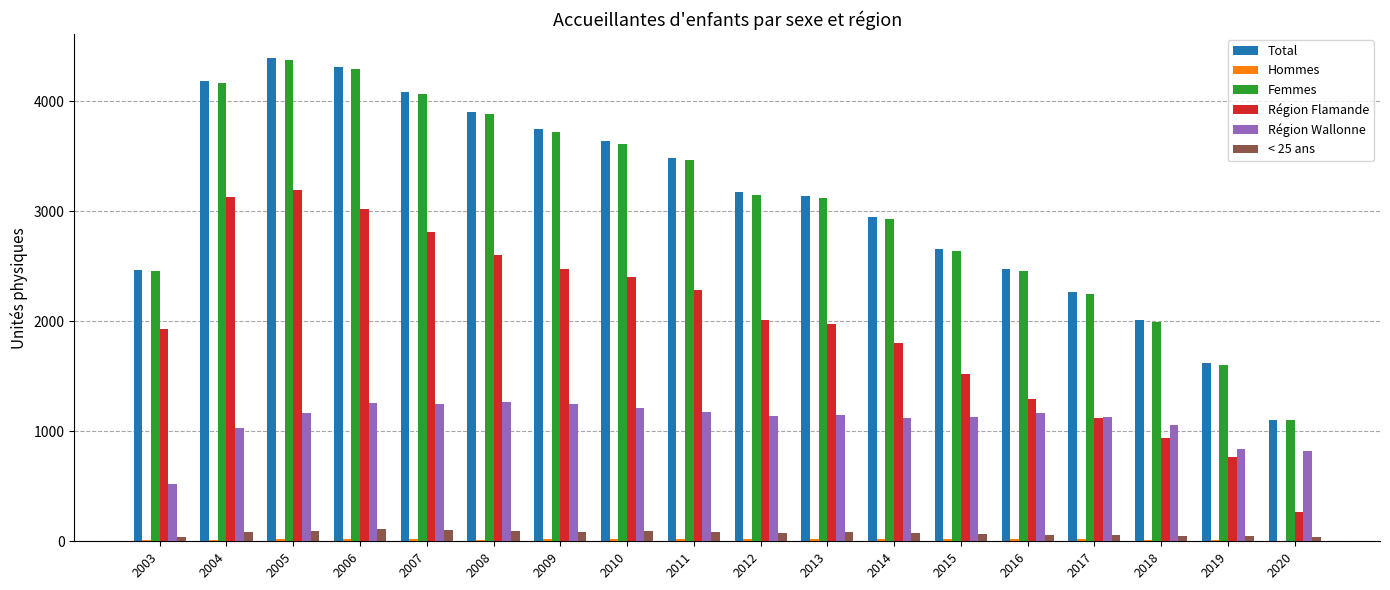

Between 2007 and 2014, which series saw the biggest shift?

Femmes